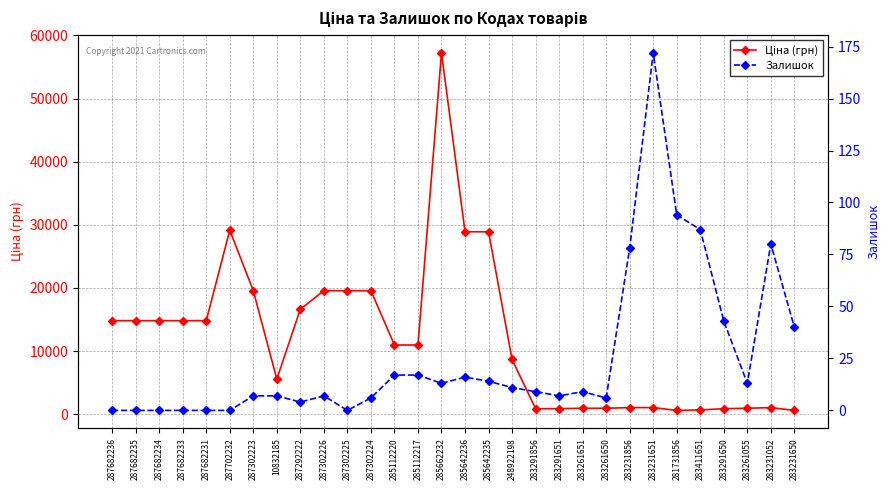

What are all the series names shown in the legend?

Ціна (грн), Залишок